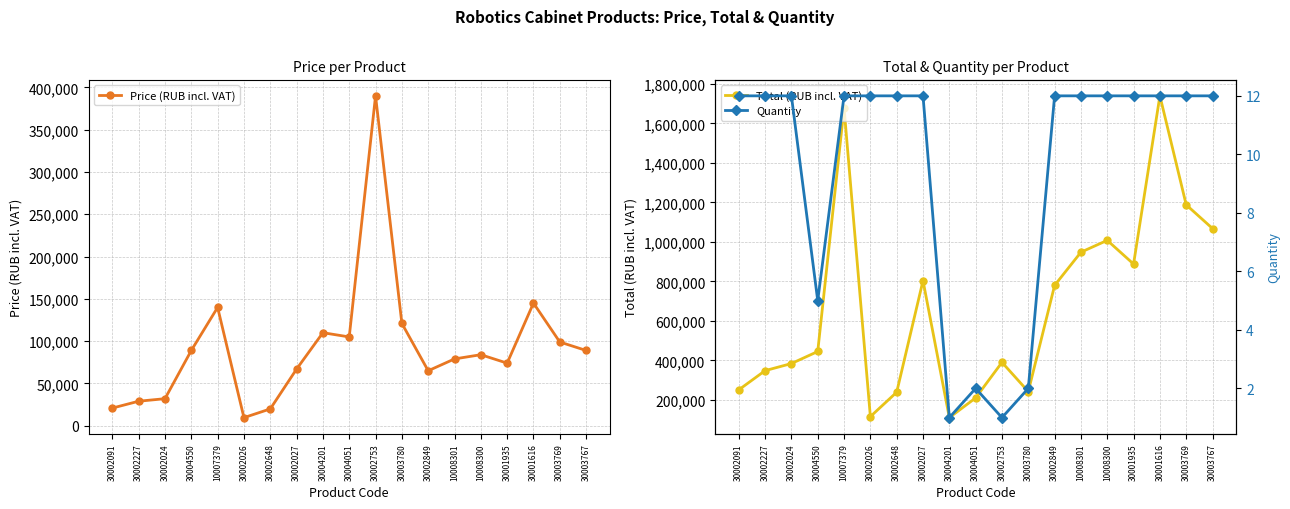

Which series has the largest total across all categories?

Total (RUB incl. VAT)